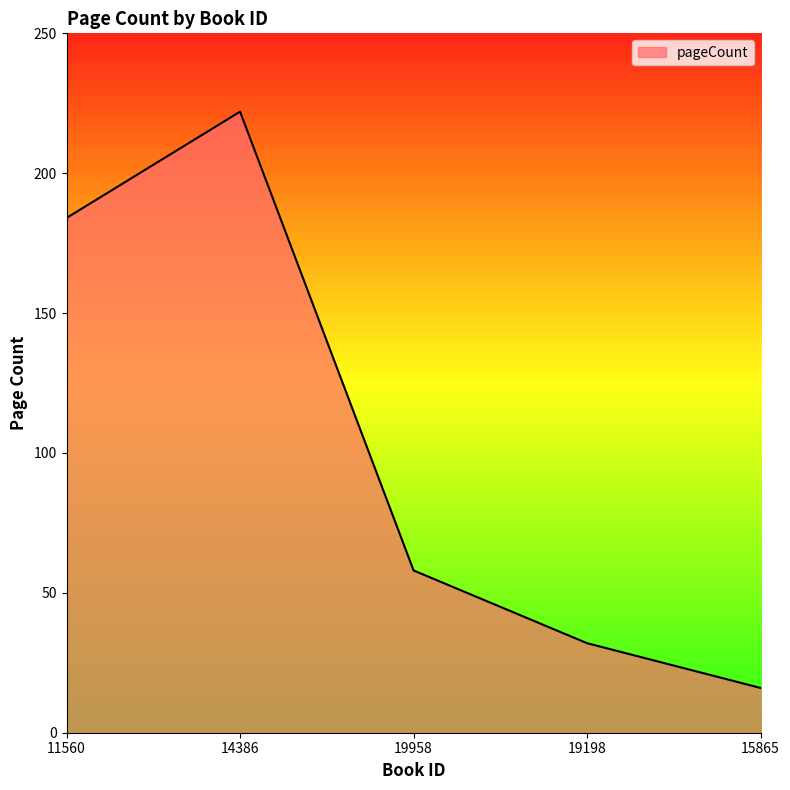

Which label corresponds to the smallest value in the chart?

15865